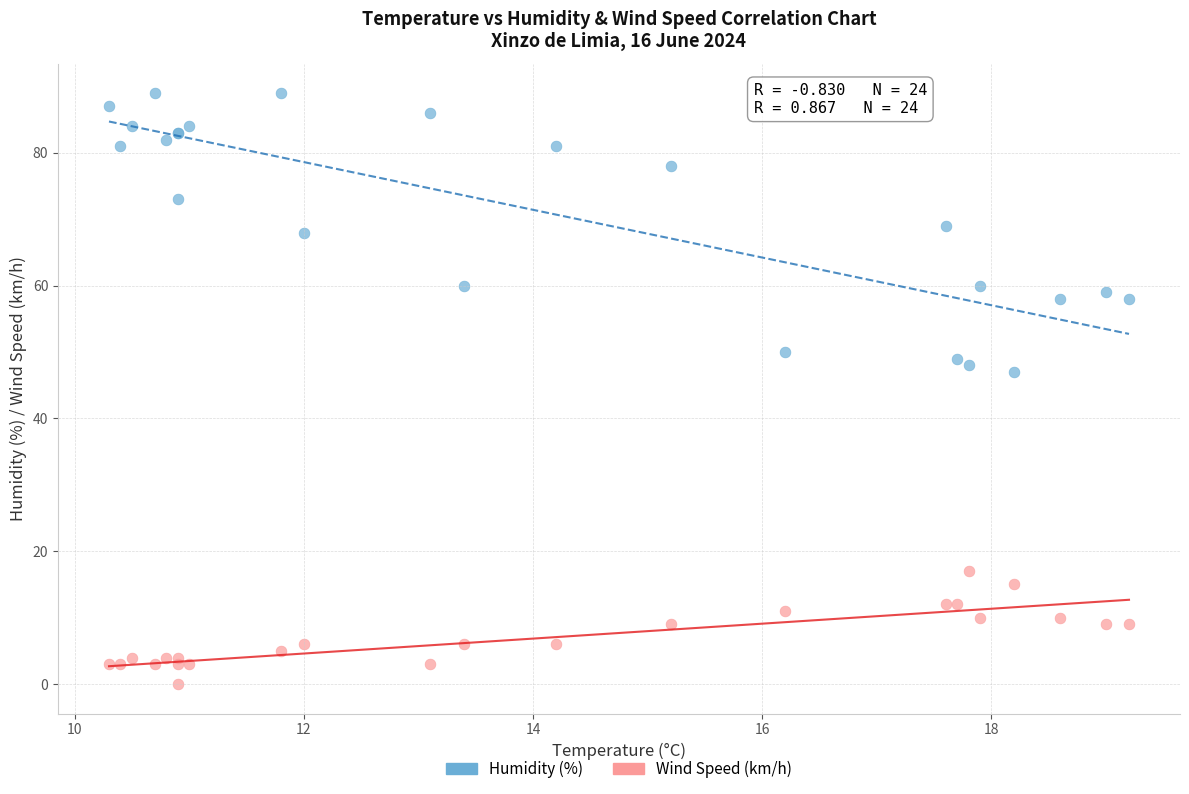

What are all the series names shown in the legend?

Humidity (%), Wind Speed (km/h)